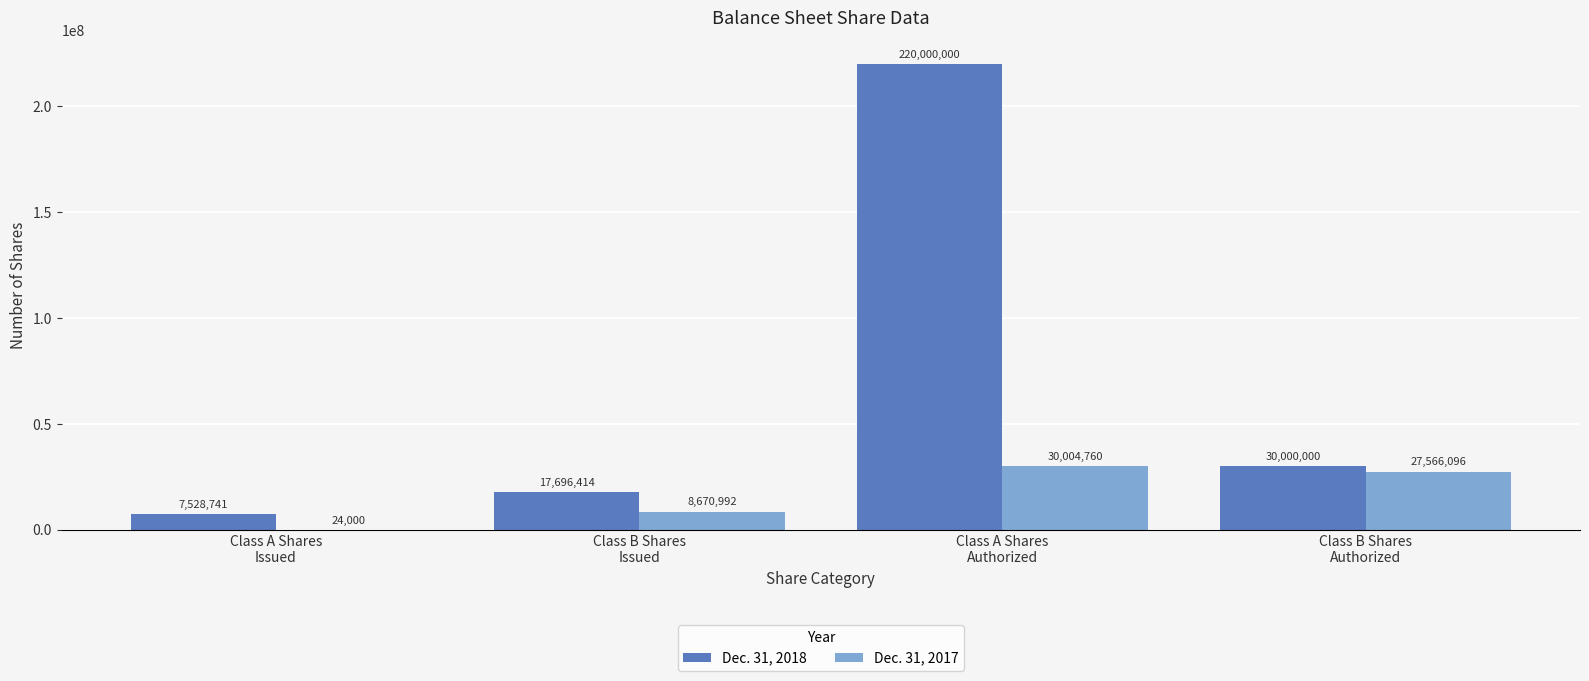

Where does the Dec. 31, 2018 series first go above 30000000?

Class A Shares
Authorized